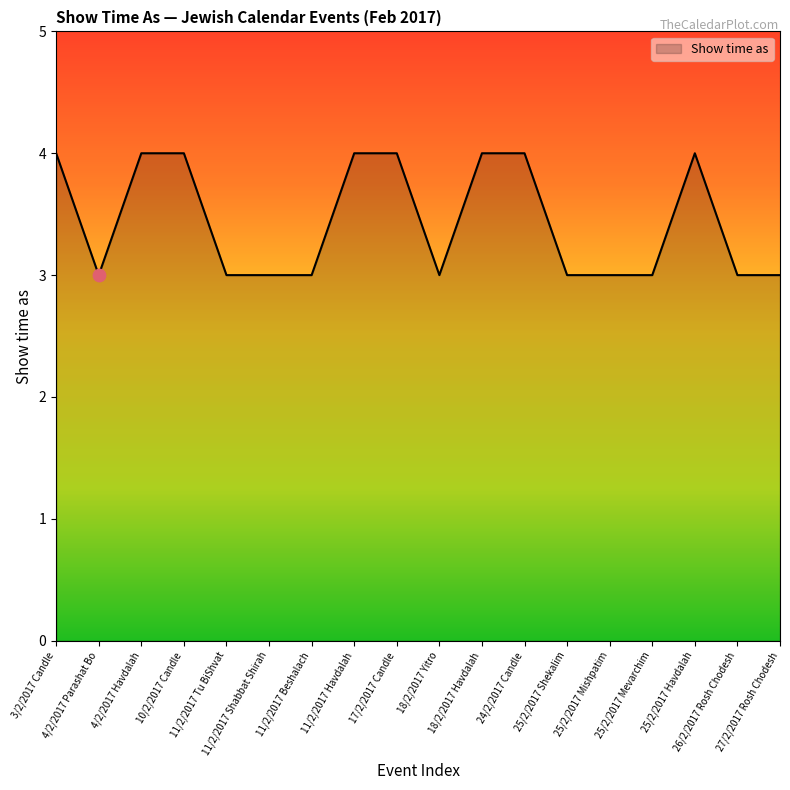

What is the minimum value shown in the chart?

3